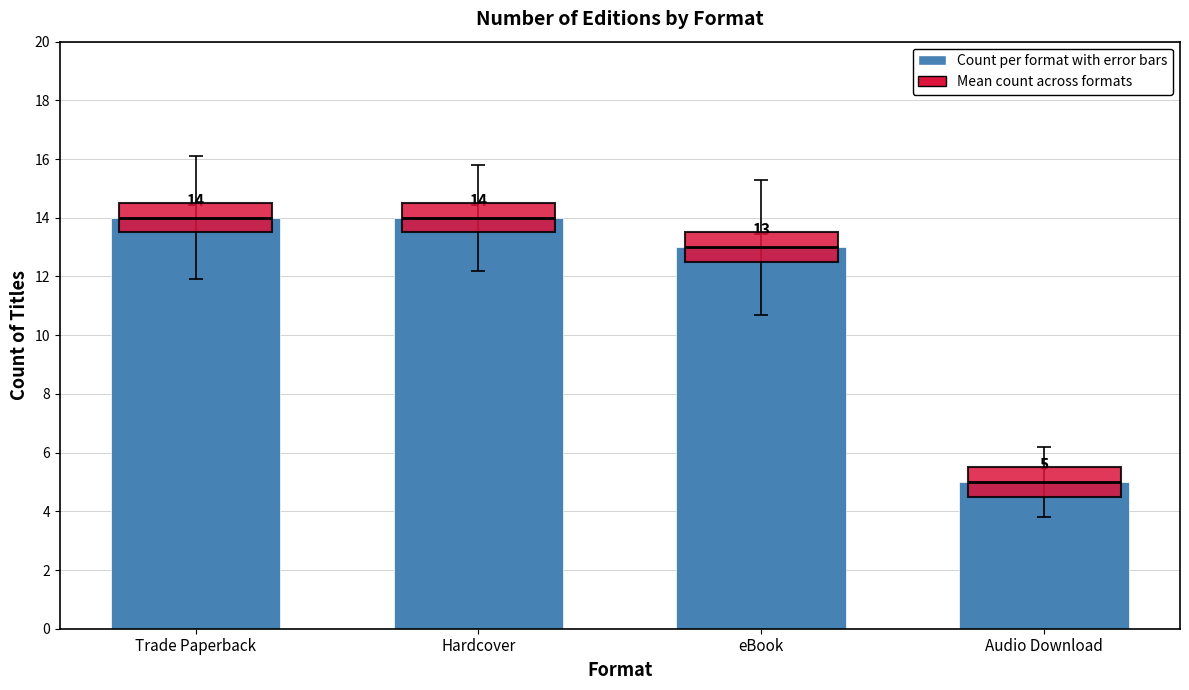

What is the ratio of the value at Trade Paperback to the value at Audio Download?

2.8